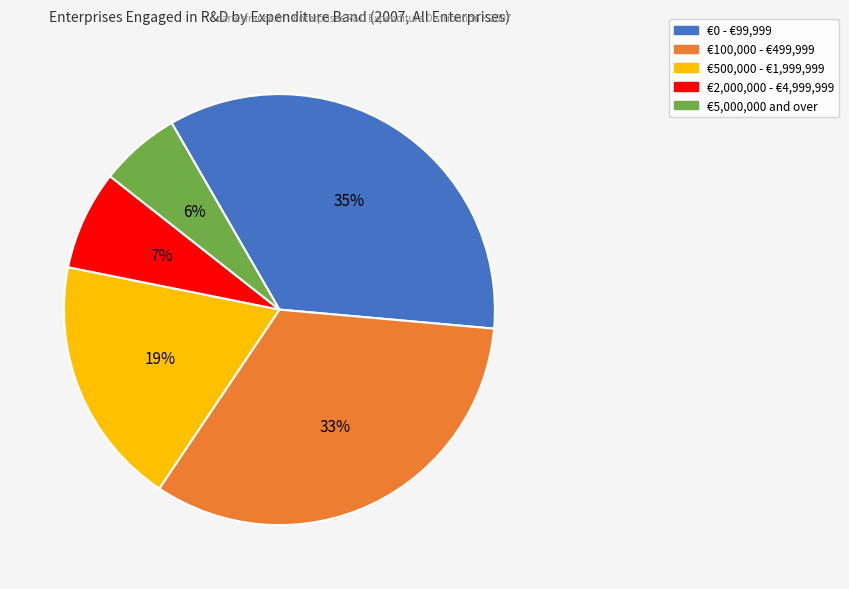

Do €500,000 - €1,999,999 and €0 - €99,999 together represent more than half of the pie?

Yes